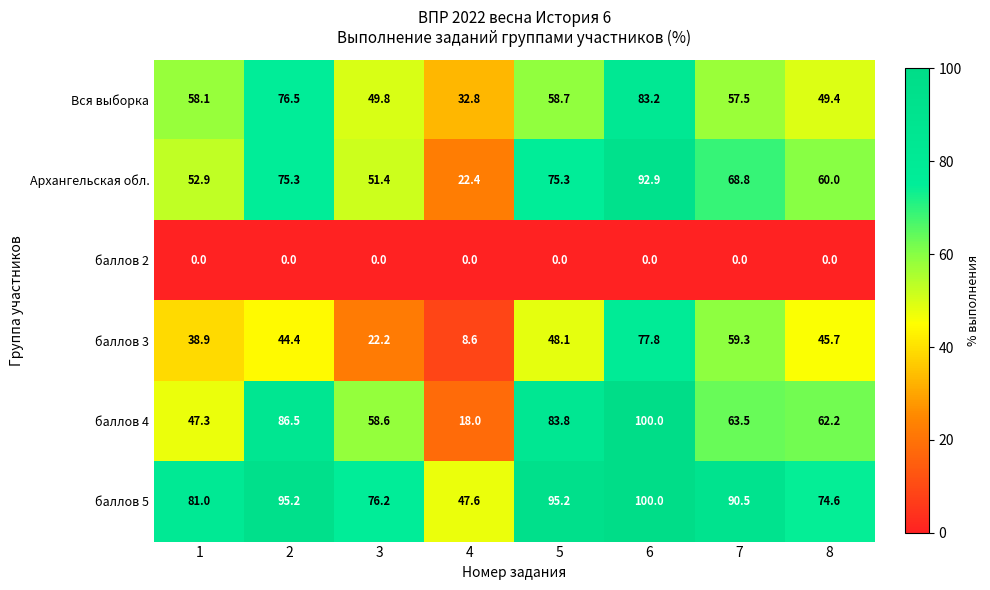

List the labels in order of баллов 4 value, smallest first.

4, 1, 3, 8, 7, 5, 2, 6